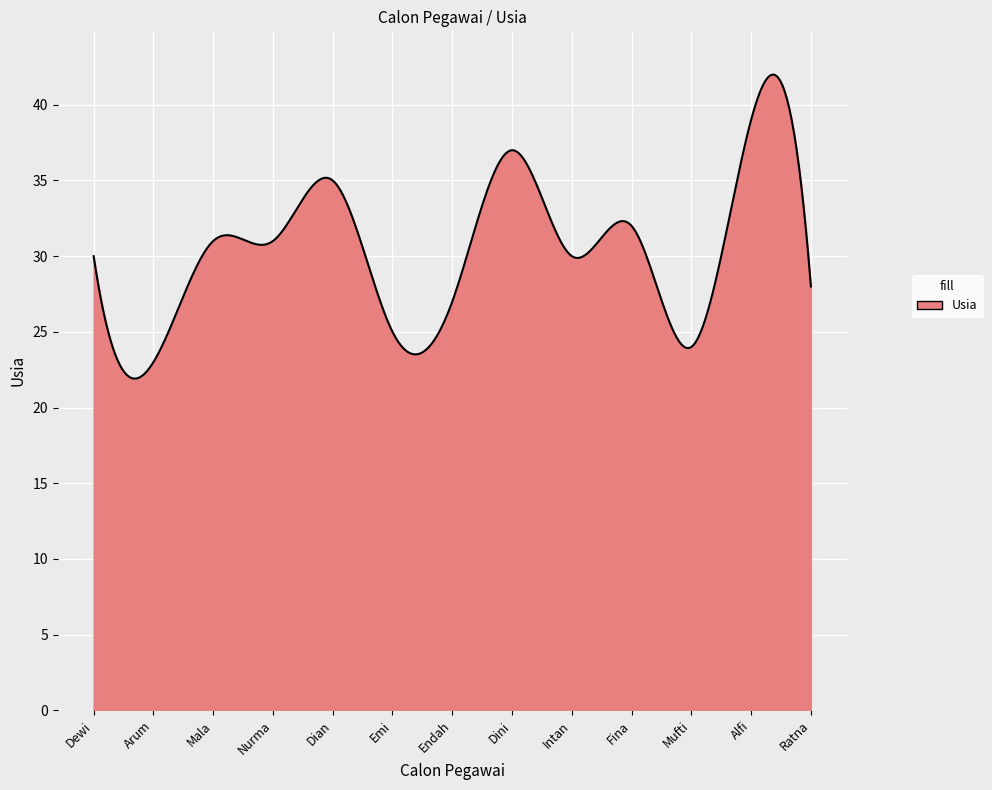

What is the difference between the second highest and minimum values?

20.1